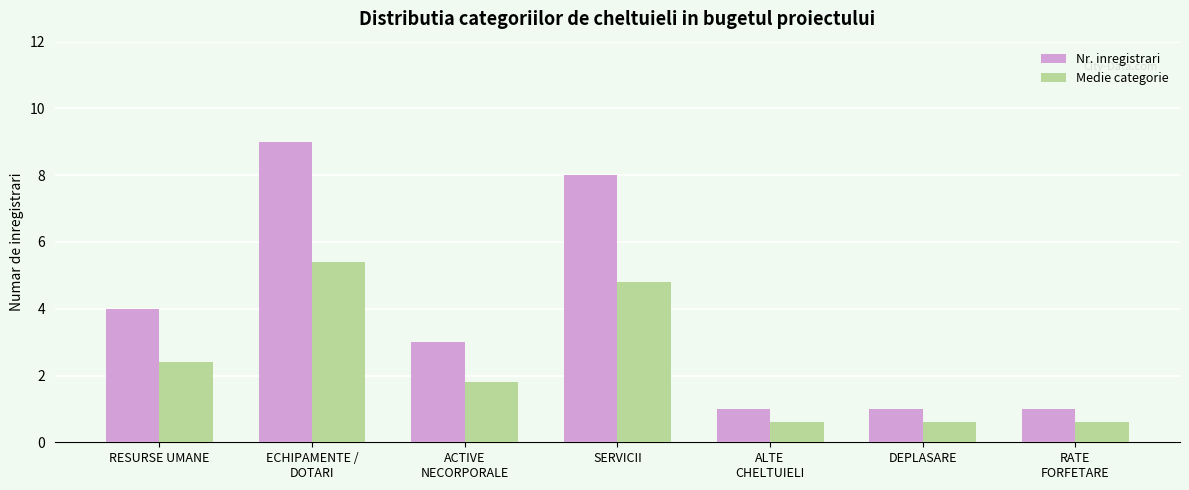

How many series are shown in this chart?

2